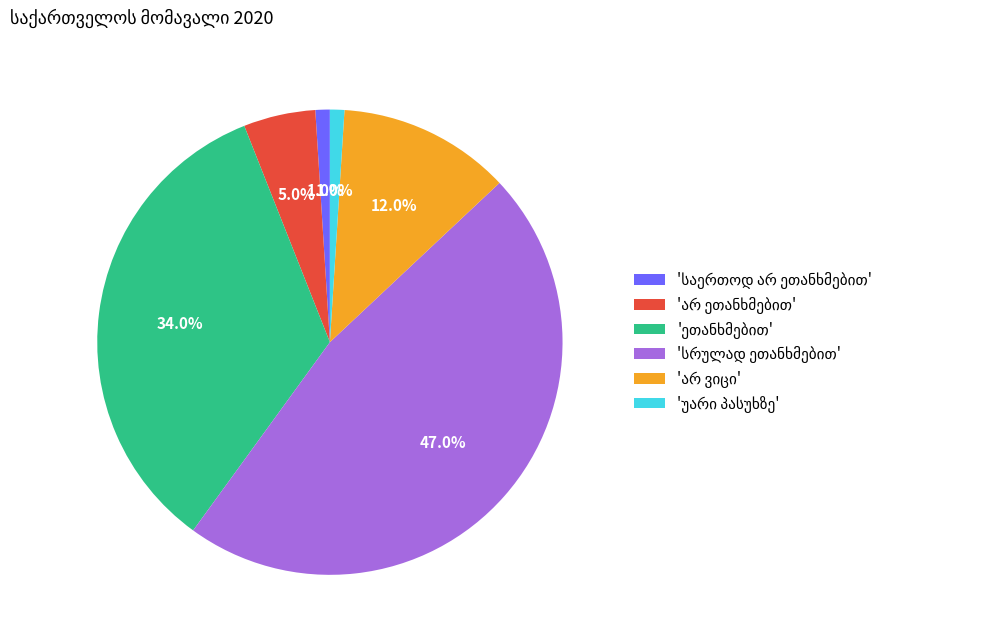

Does any single category account for the majority?

No